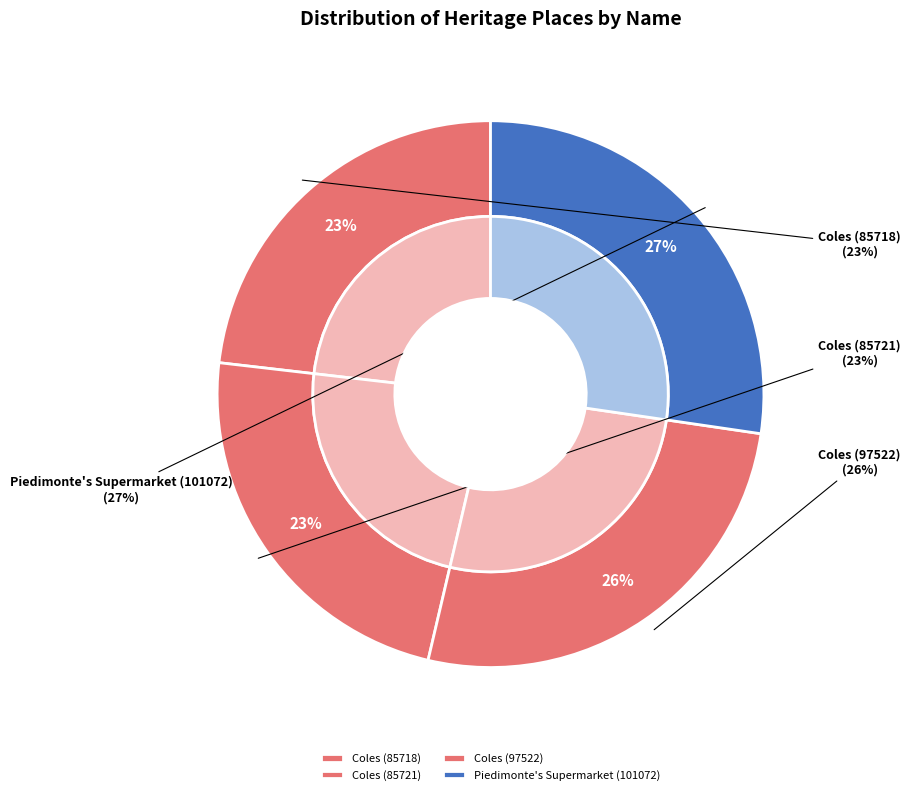

What is the smallest slice in the pie chart?

Coles (85718)